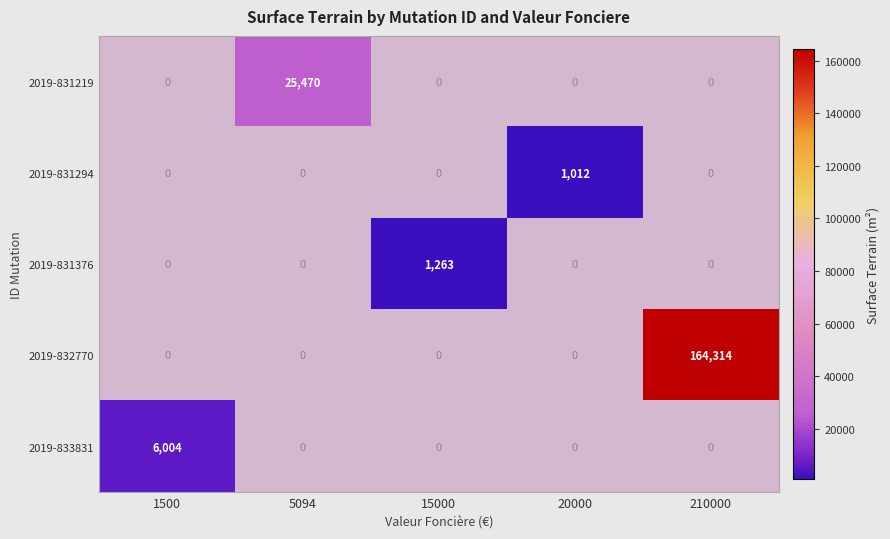

The value of 2019-831219 at 1500 is -15679. True or false?

False